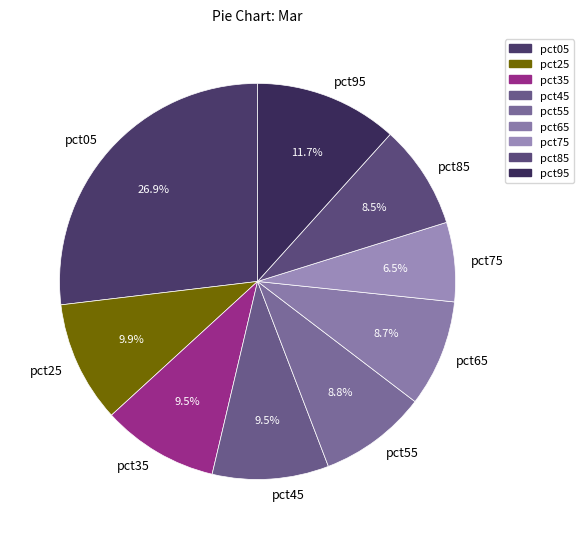

True or false: pct95 accounts for 3% of the total.

False